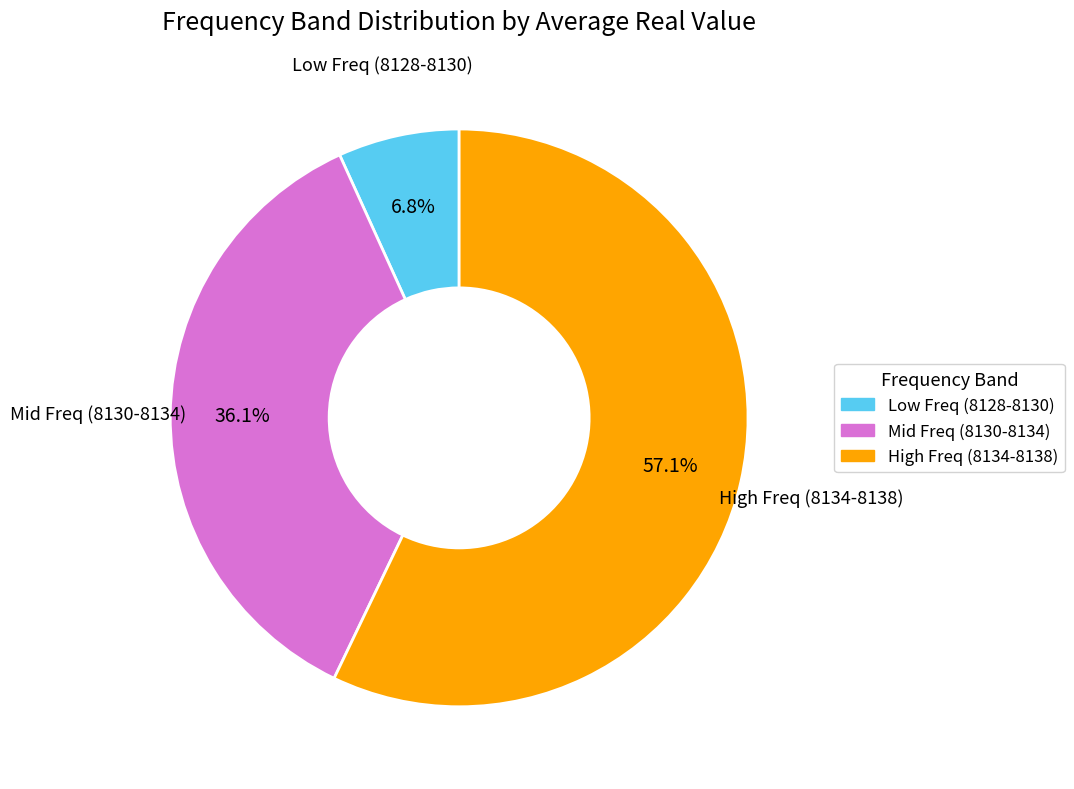

Is there any slice that represents more than half of the pie?

Yes